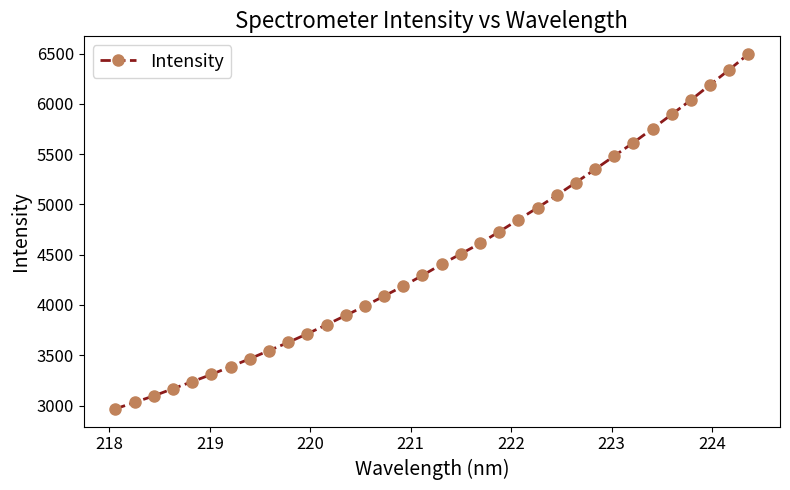

What is the smallest value displayed?

2967.2